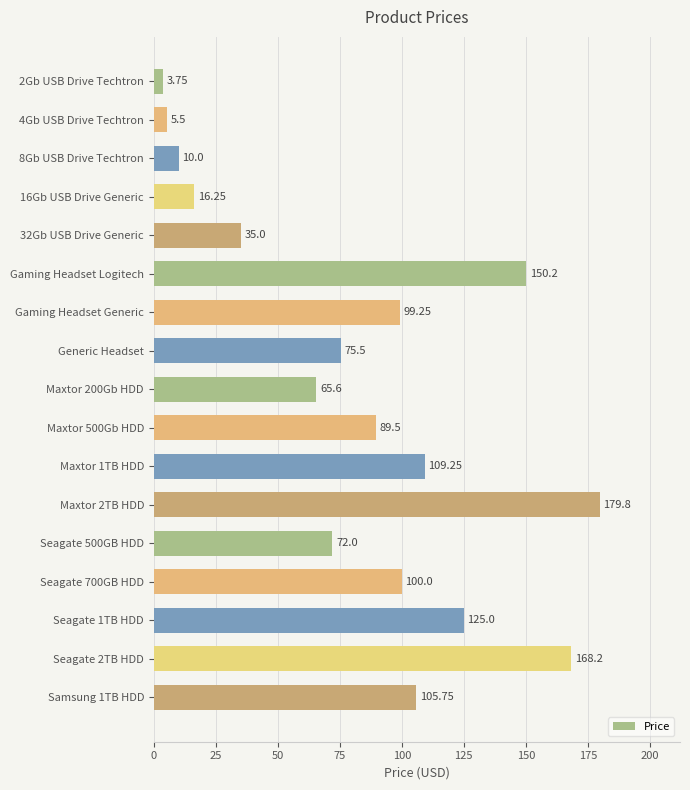

What is the average value?

83.0